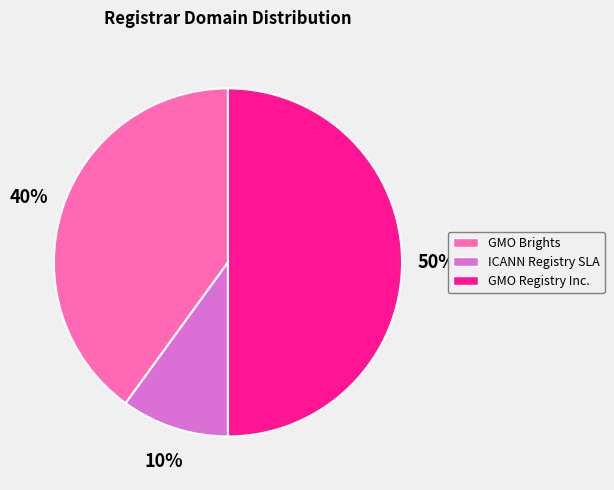

Which slice is the largest?

GMO Registry Inc.